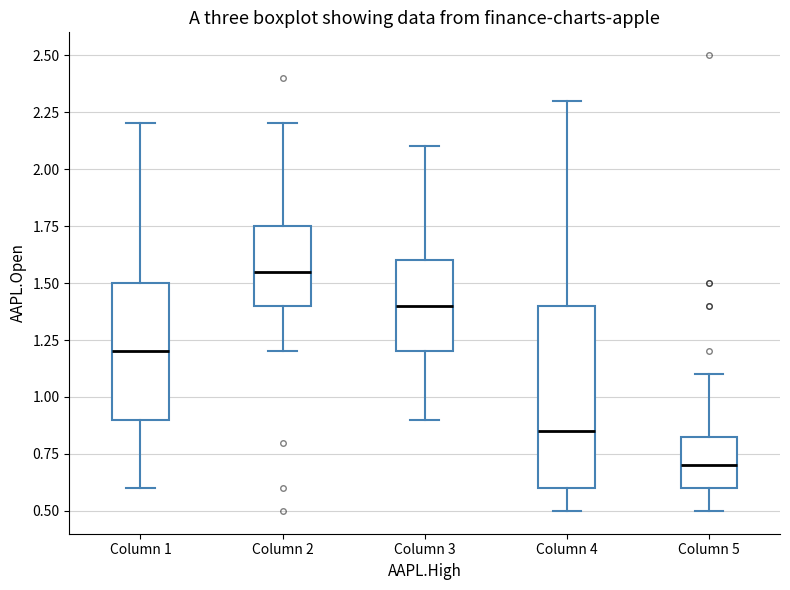

Which box is the tallest, from its lower edge to its upper edge?

Column 4